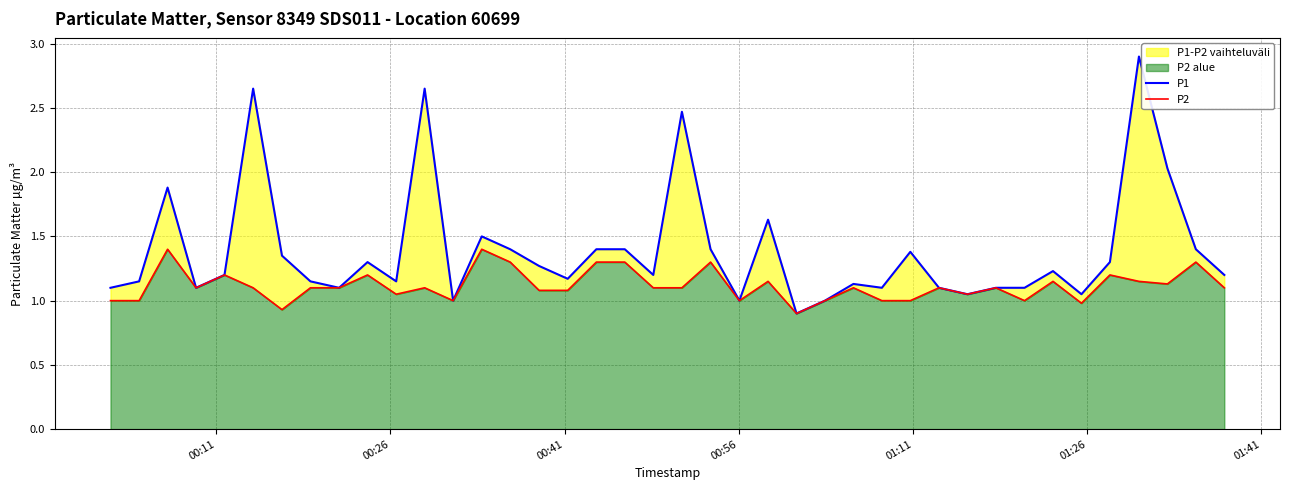

What is the difference between the maximum and second lowest values in the P2 series?

0.5